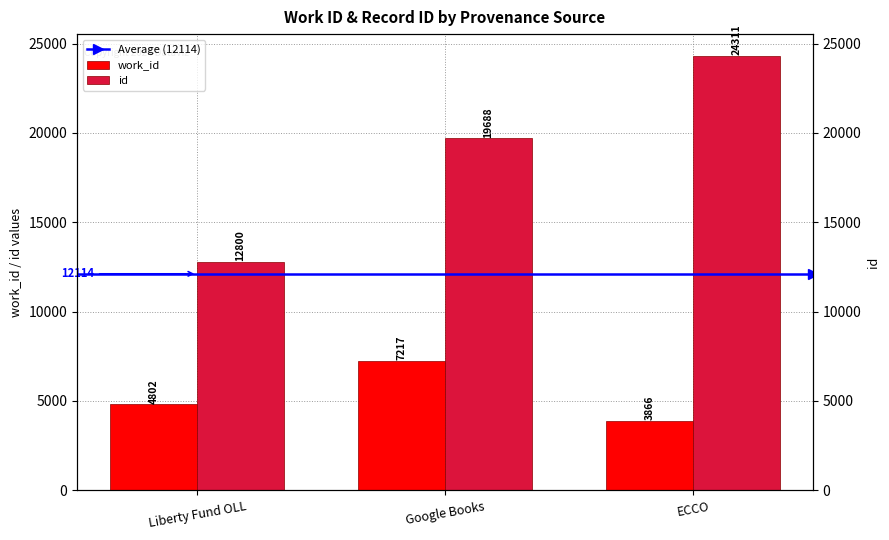

What is the sum of the work_id values at ECCO and Liberty Fund OLL?

8668